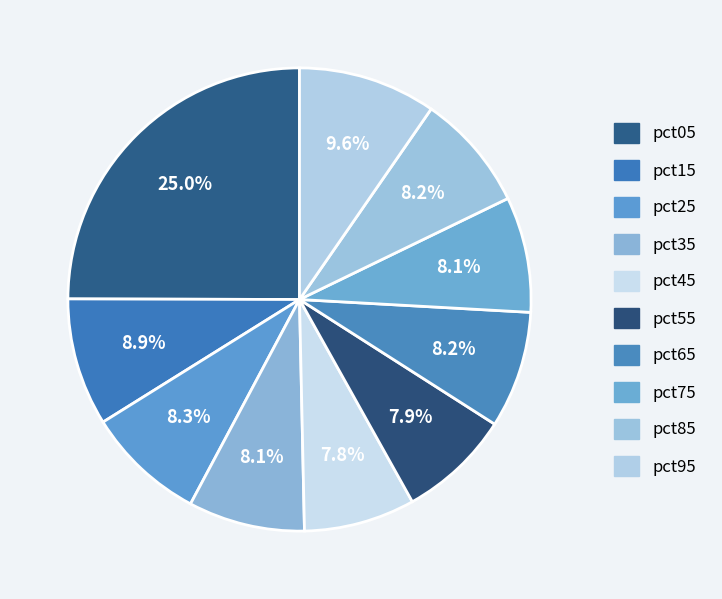

What percentage is the pct05 slice, to the nearest percent?

25%